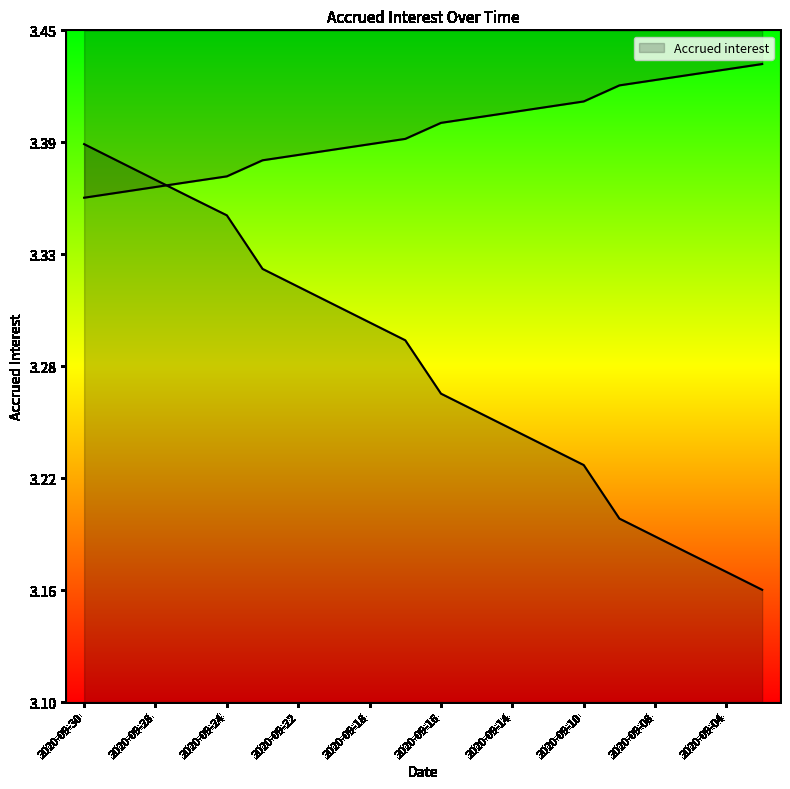

Reading right to left, extract all data points from this chart.

3.2	3.2	3.2	3.2	3.2	3.2	3.2	3.2	3.3	3.3	3.3	3.3	3.3	3.3	3.3	3.4	3.4	3.4	3.4	3.4